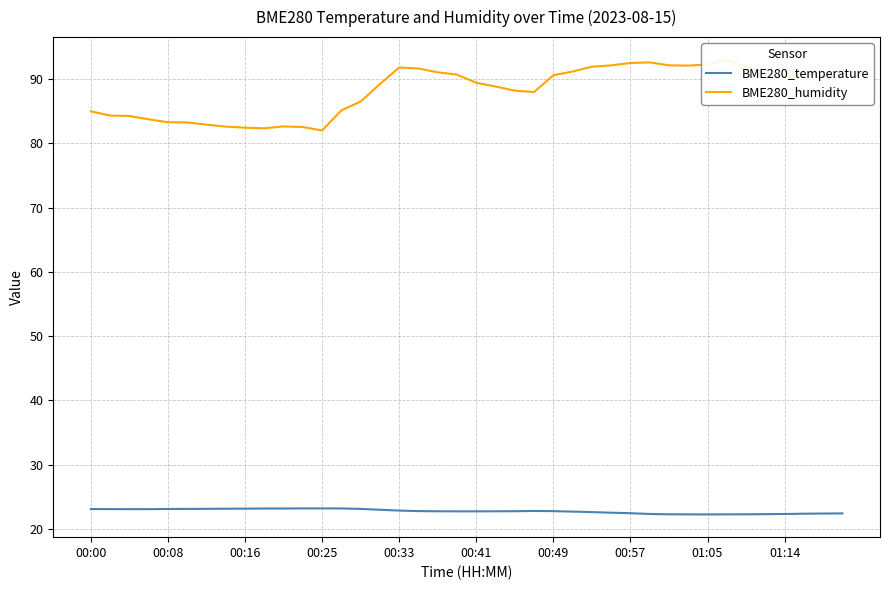

At how many categories does at least one series exceed 31?

40